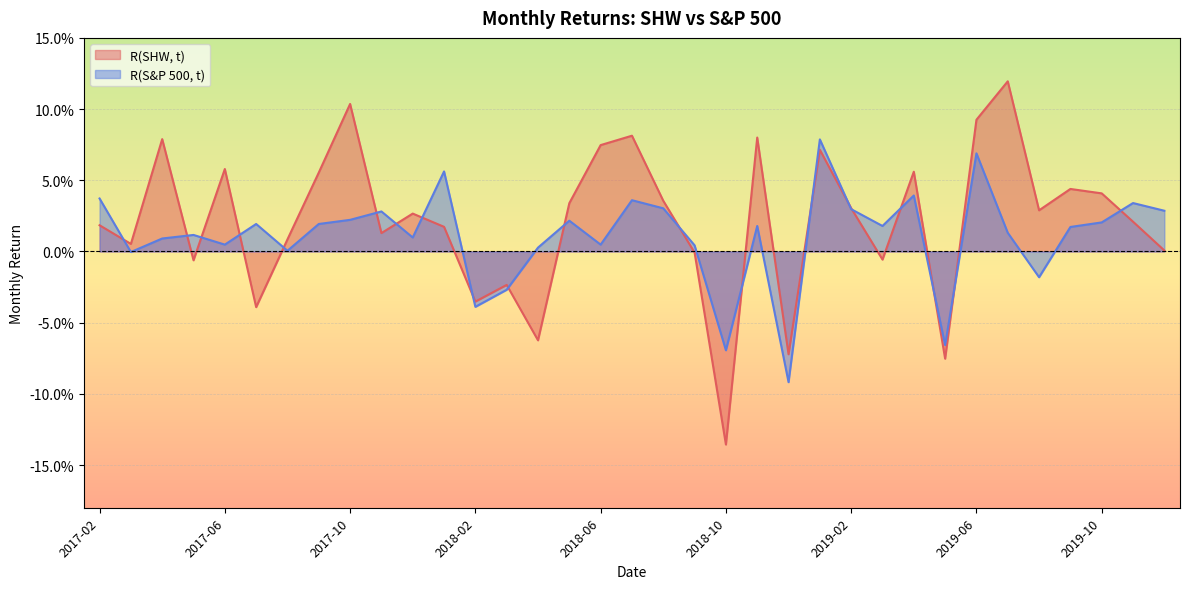

At which category is the sum across all series the highest?

2019-06